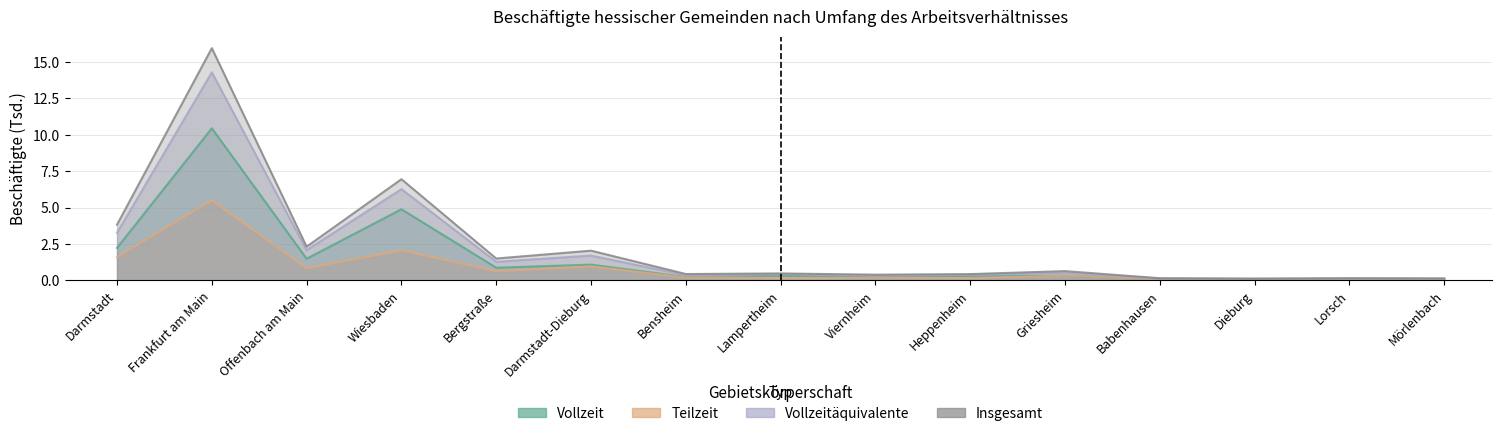

What position from the right is Darmstadt-Dieburg?

10